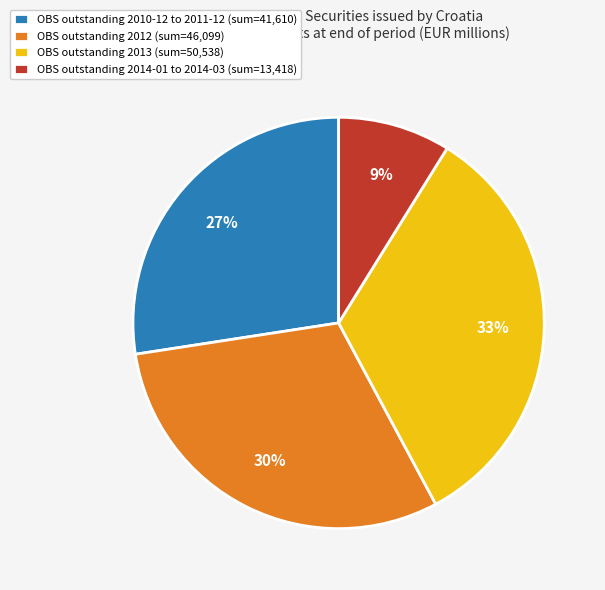

The OBS outstanding 2012 (sum=46,099) slice represents 30% of the pie. True or false?

True